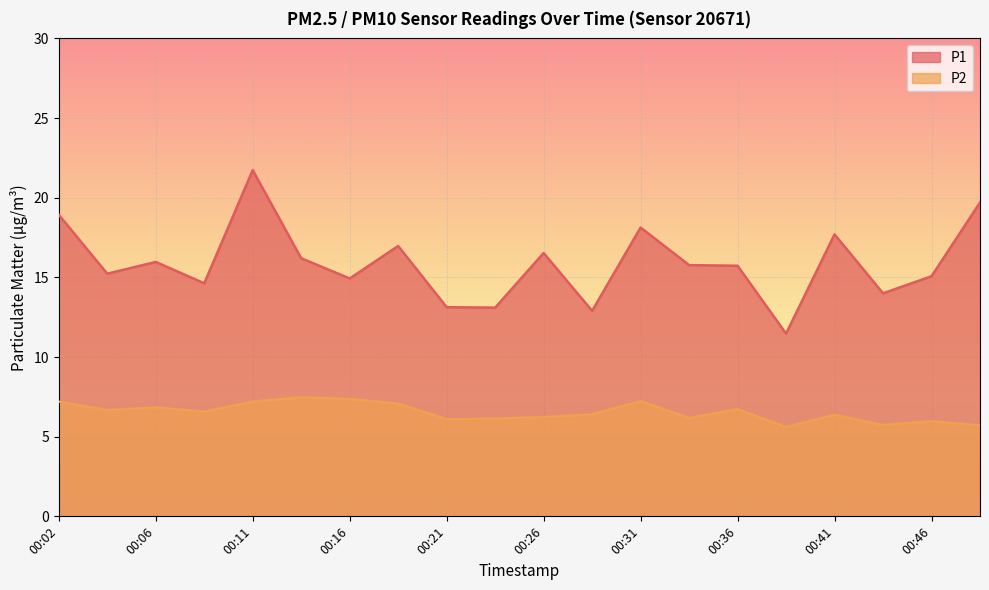

How many interior local peaks does the P1 series have?

6